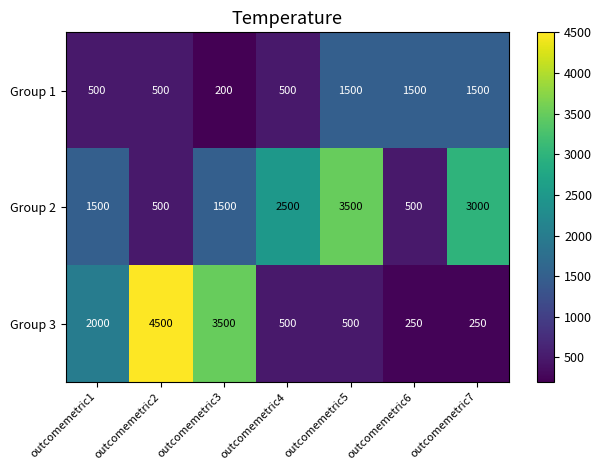

True or false: Group 1 has a value of 500 at outcomemetric4.

True